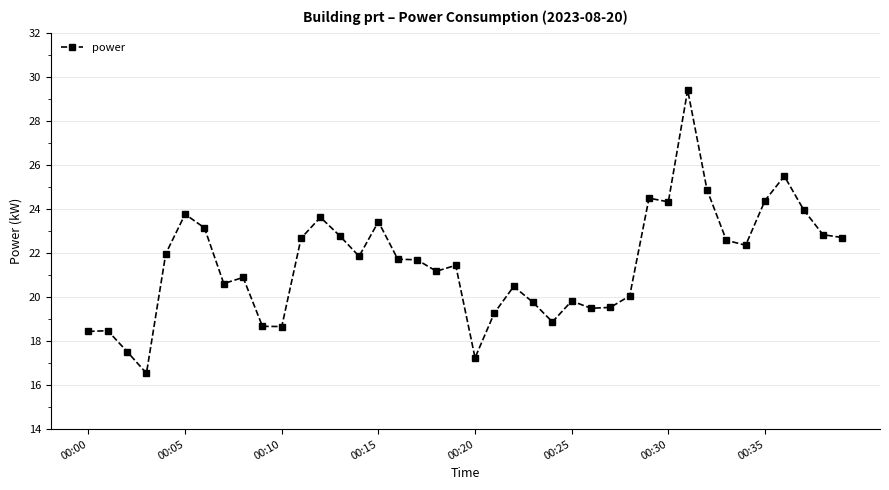

True or false: there are more than 1 points higher than both neighbors.

True